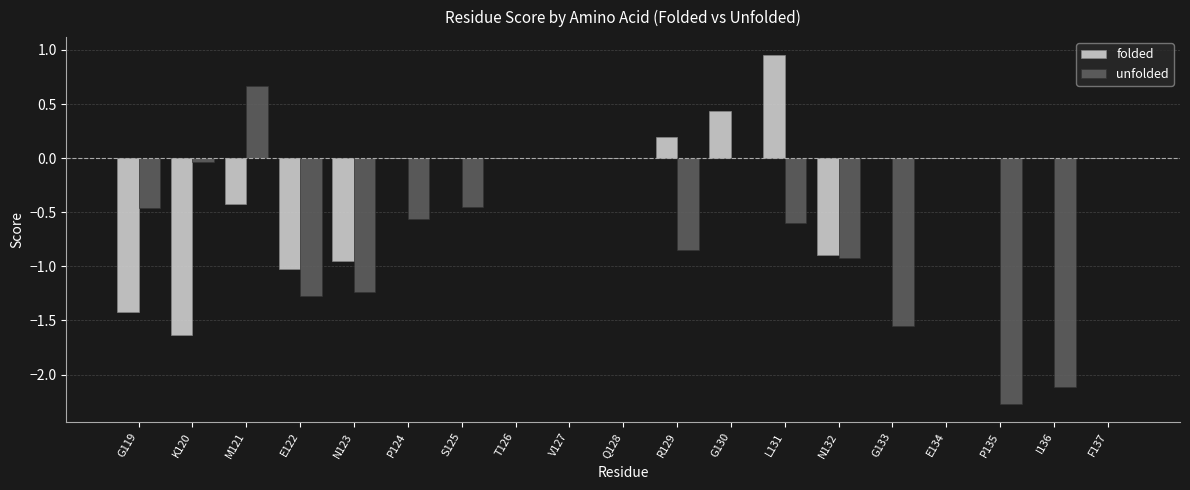

What is the sum of the unfolded values at N132 and G133?

-2.5